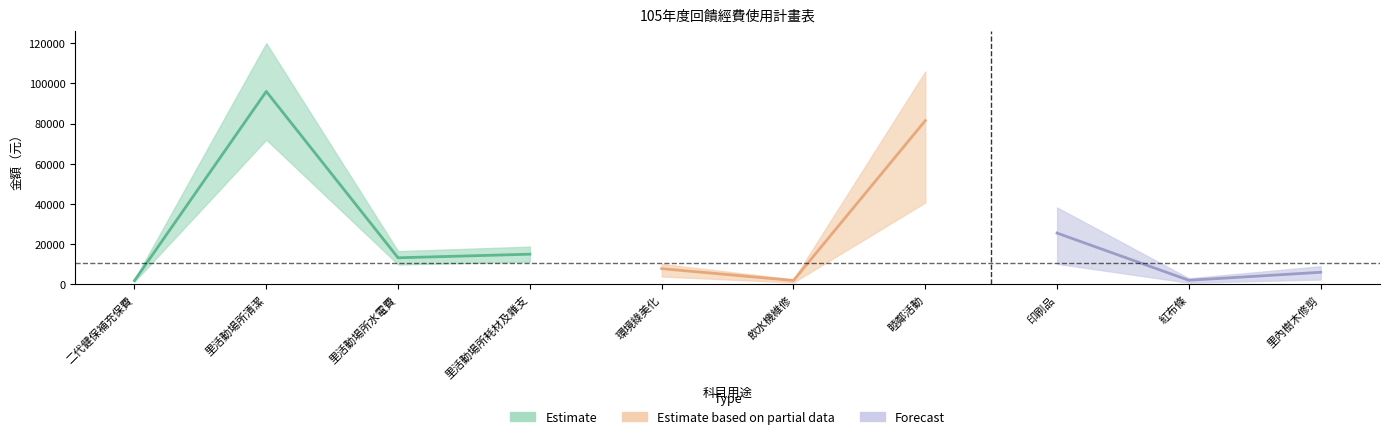

What is the greatest value displayed?

96000